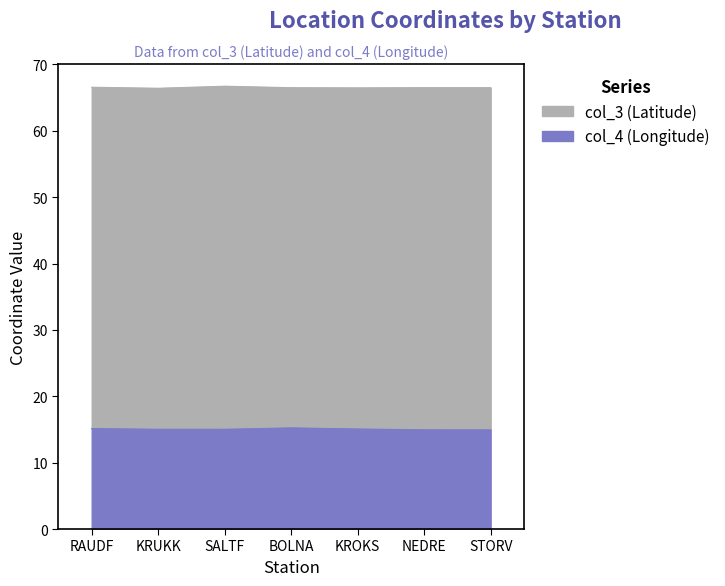

Is the value of col_4 at BOLNA greater than the value of col_3 at STORV?

No